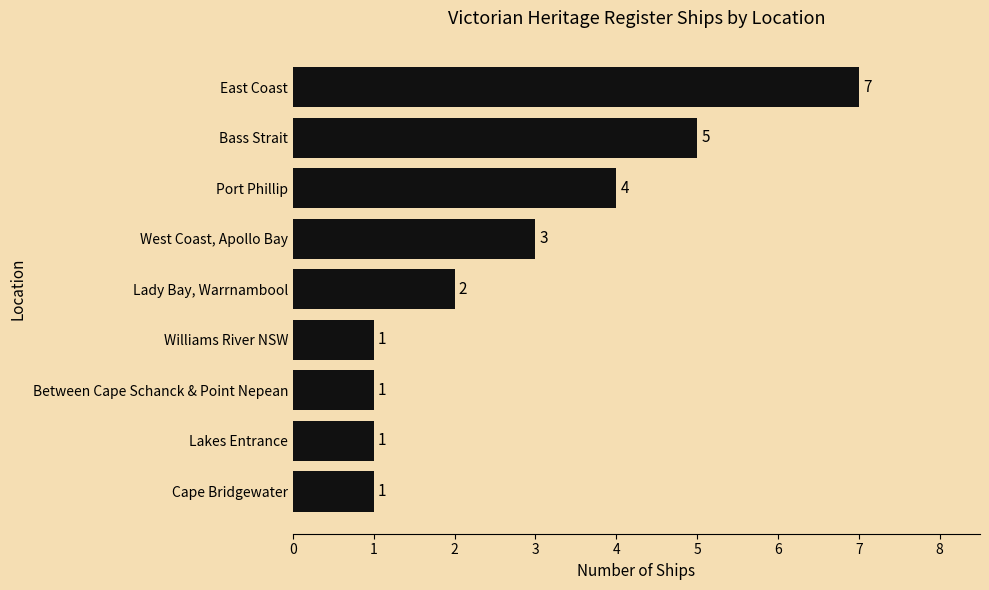

Read the value at East Coast.

7